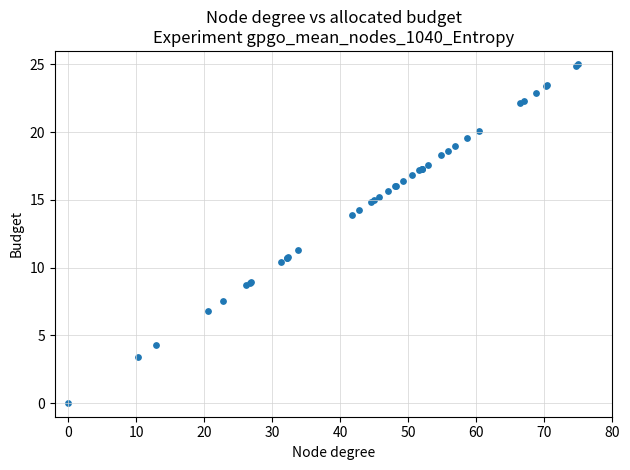

What Y value in the scatter plot is closest to 12?

11.3